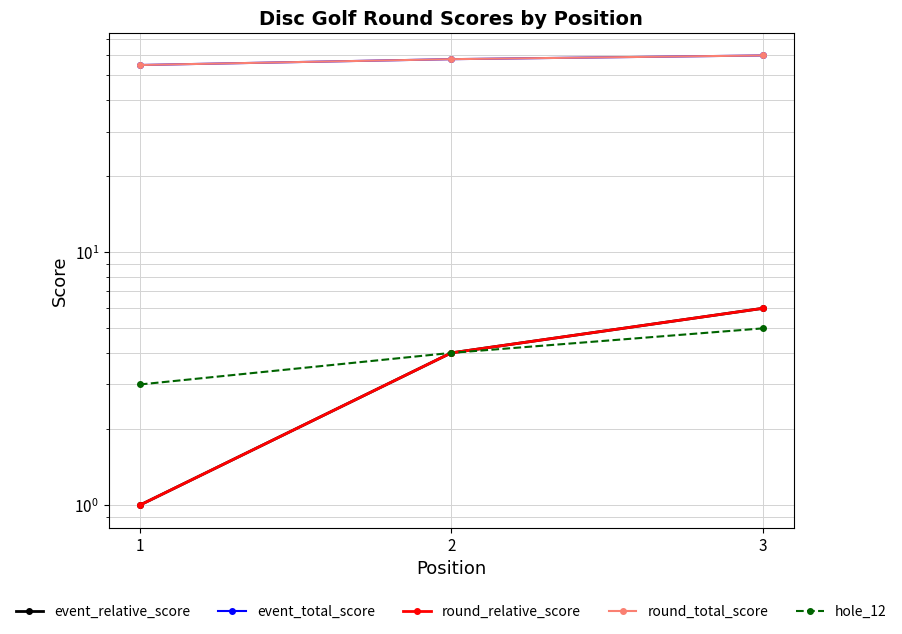

What is the difference between the maximum and minimum values in the round_relative_score series?

5